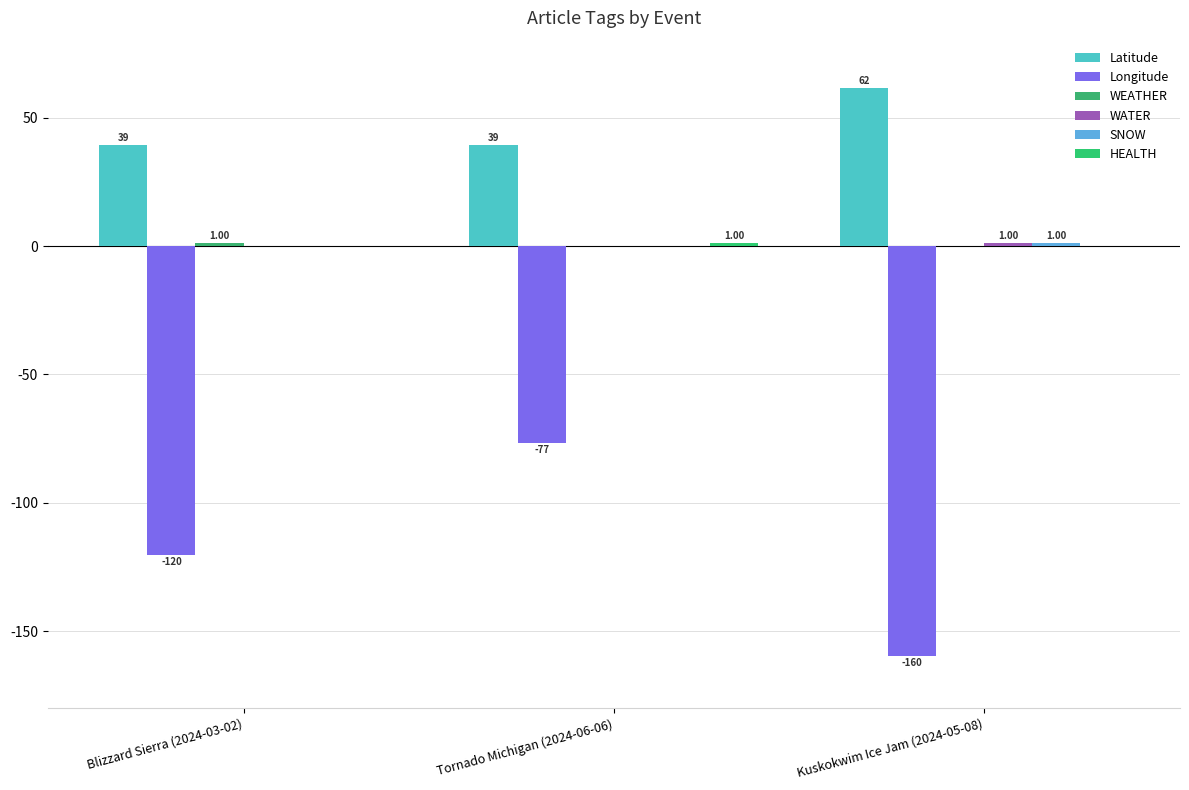

How many groups of bars are there?

3